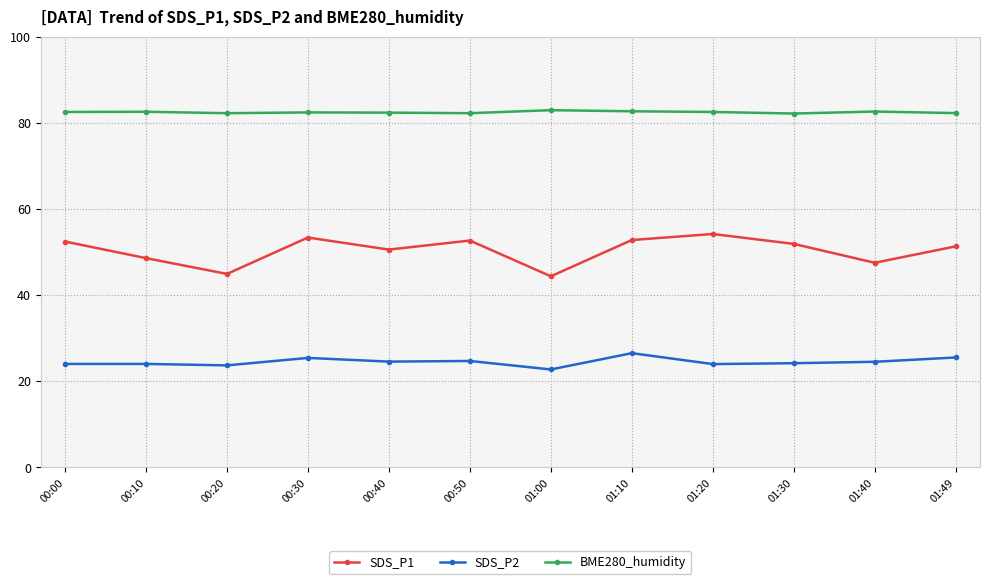

True or false: SDS_P1 and SDS_P2 intersect in this chart.

False